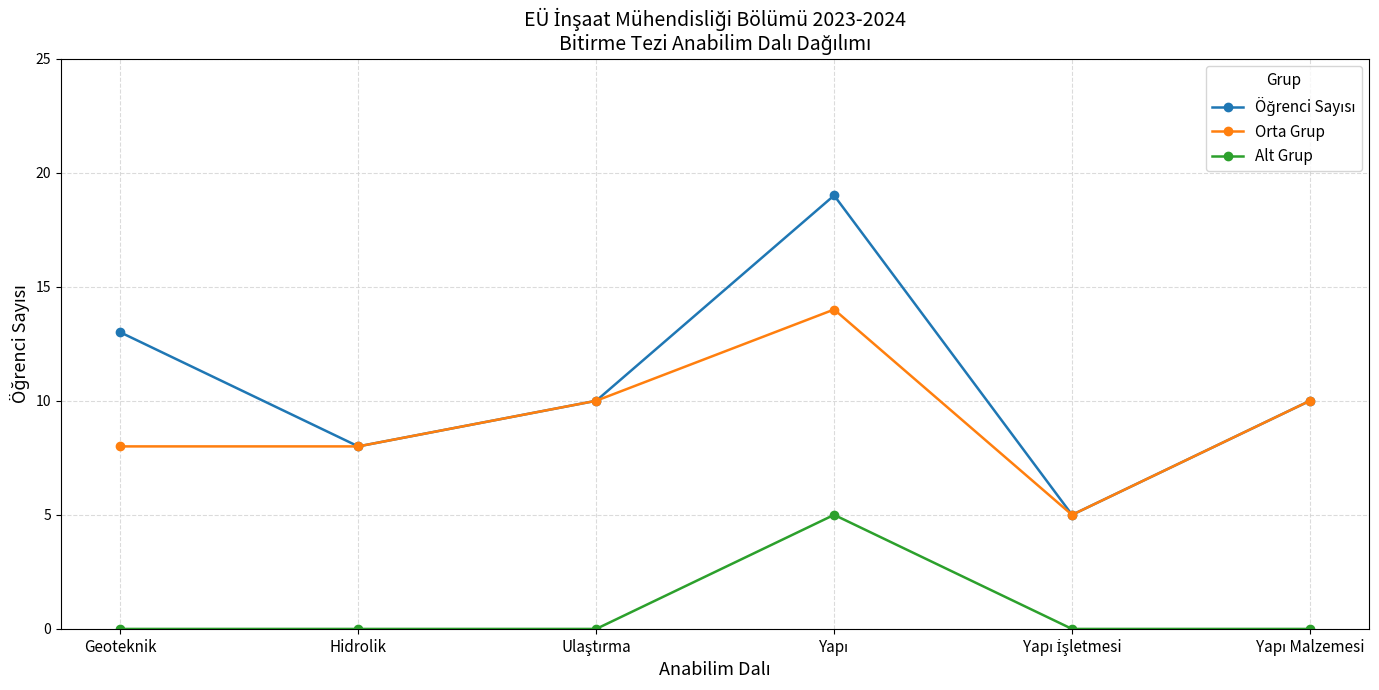

Does the chart have visible grid lines?

Yes